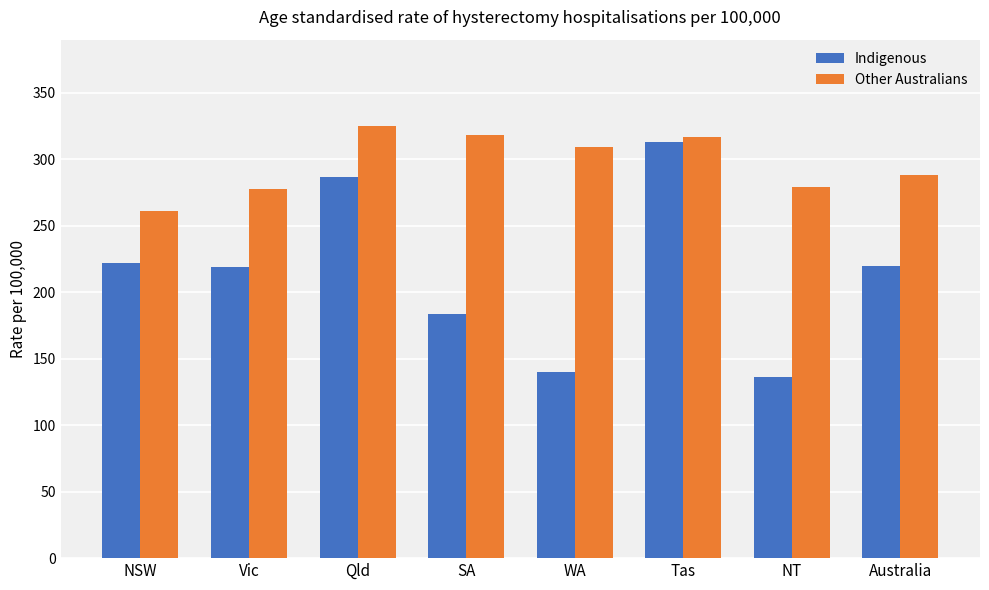

Rank the series by their average value, from highest to lowest.

Other Australians, Indigenous